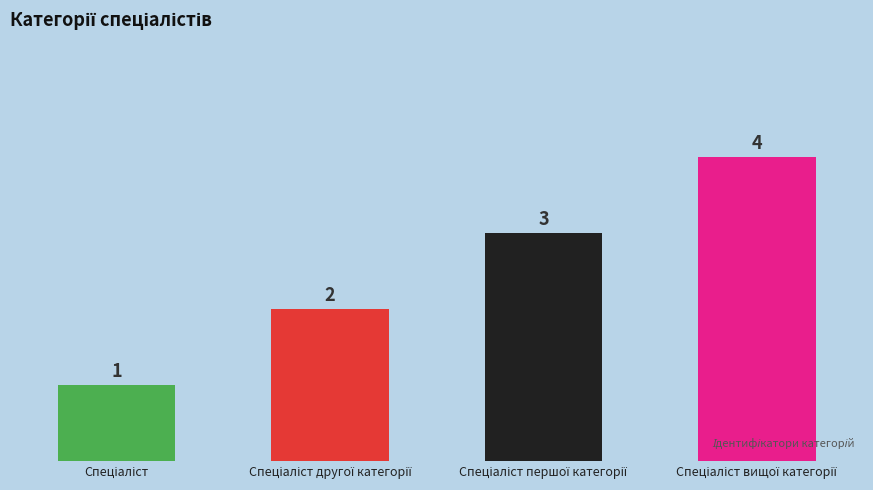

How many values are between 2 and 4?

3